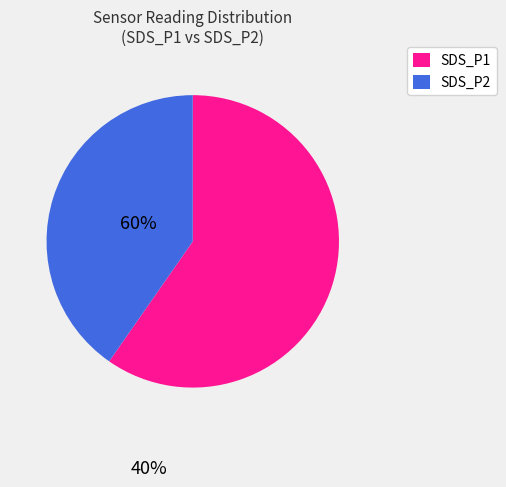

The SDS_P1 slice represents 47% of the pie. True or false?

False